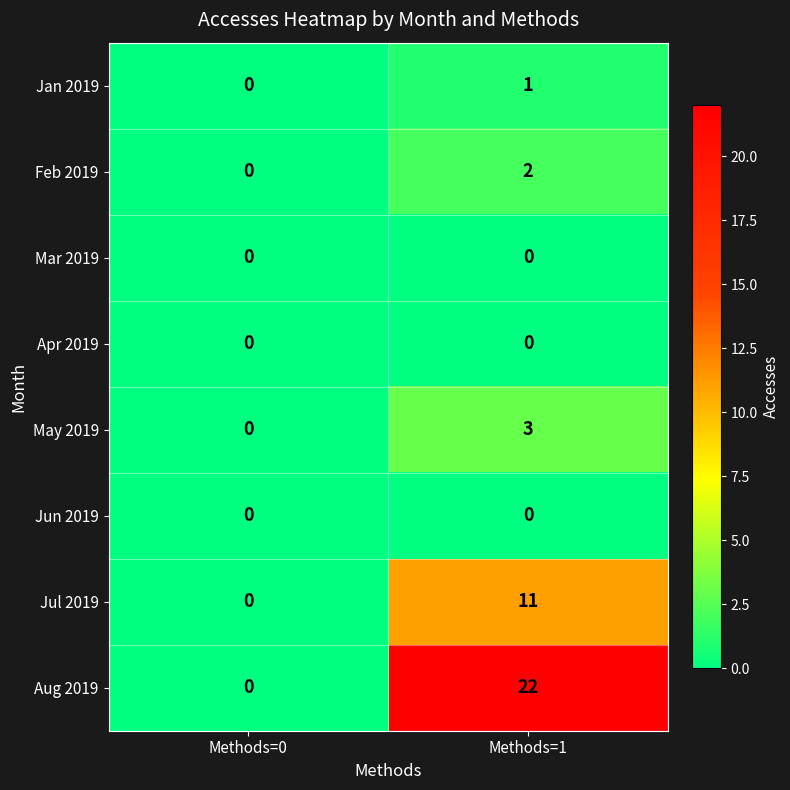

True or false: Jul 2019 has a value of 4 at Methods=1.

False